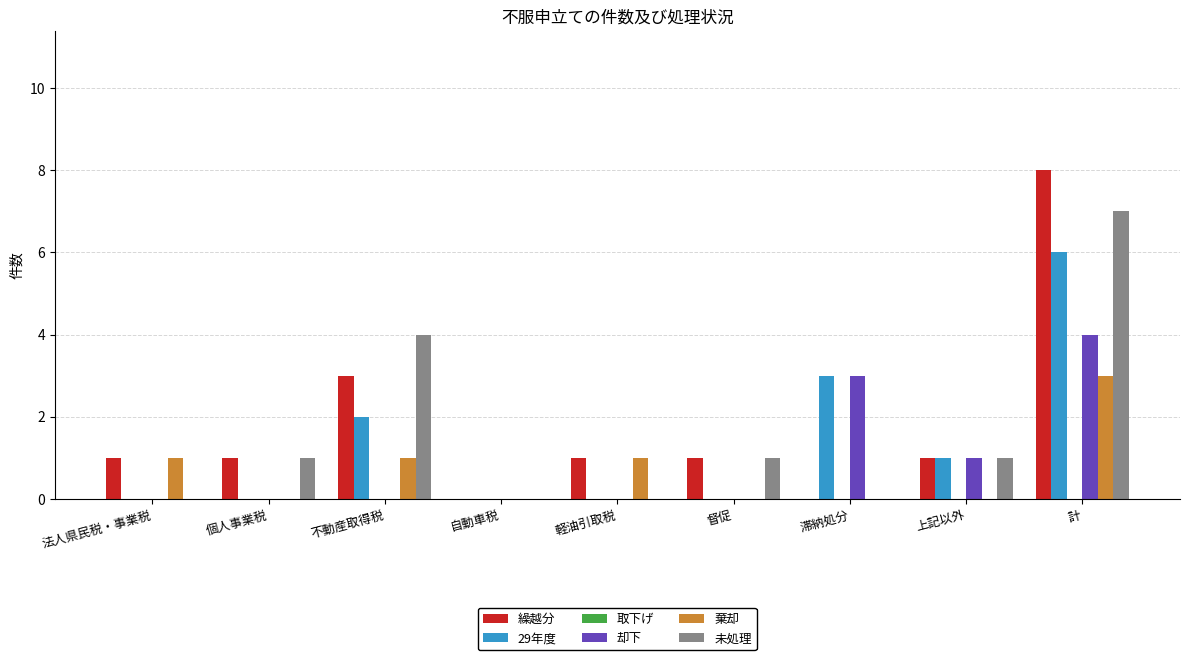

The value of 繰越分 at 滞納処分 is -5. True or false?

False